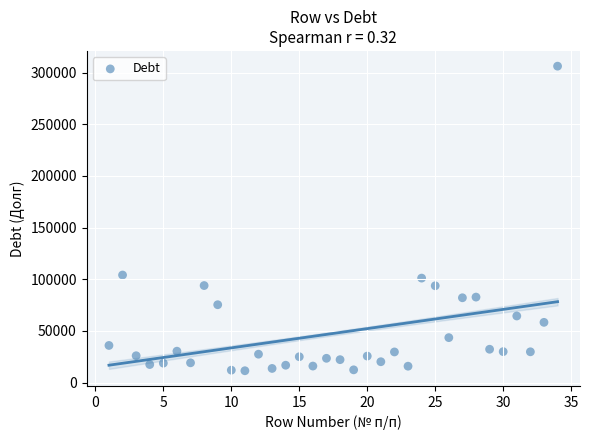

What is the range of Y values (max minus min)?

294788.6